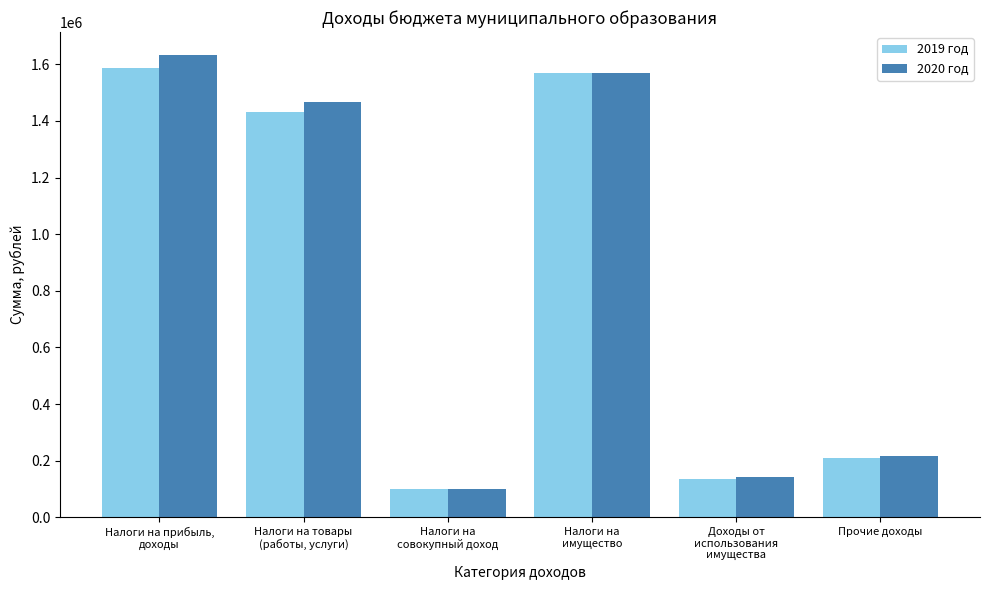

At how many categories does at least one series exceed 424410?

3